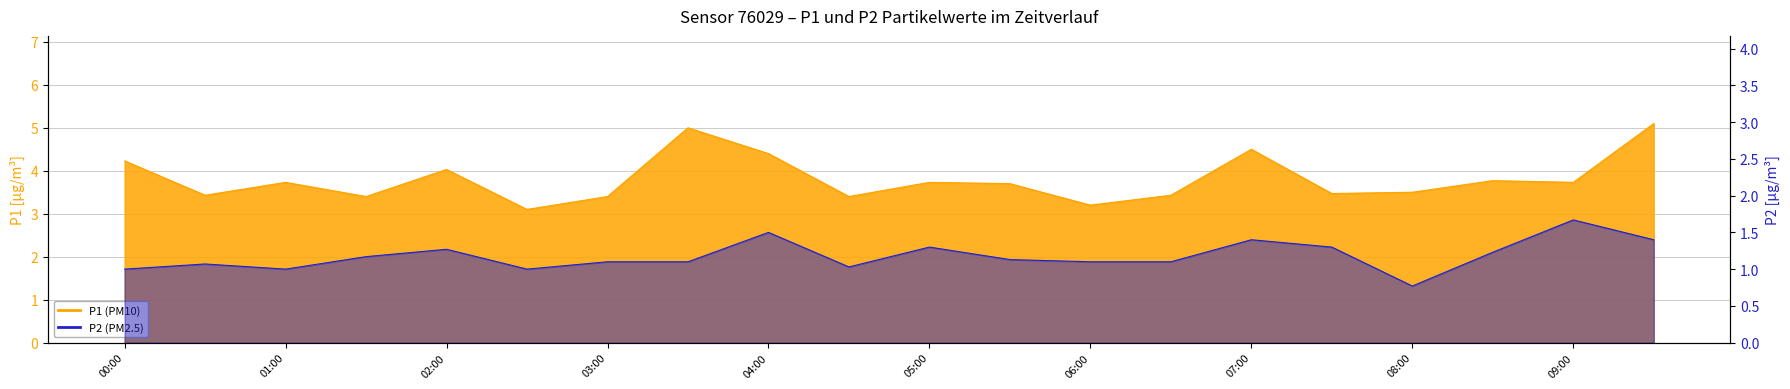

How many lines are shown in the chart?

2